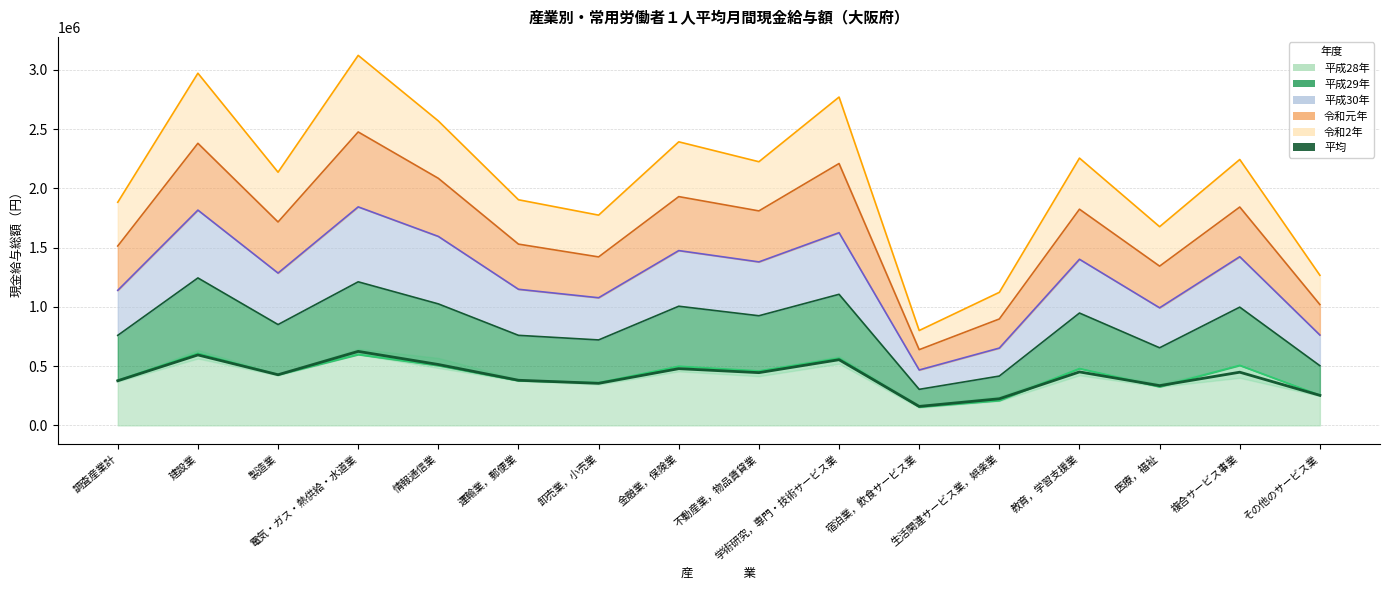

Reading left to right, transcribe all the data shown in this chart.

調査産業計=376619.0	建設業=594457.0	製造業=427354.8	電気・ガス・熱供給・水道業=624553.4	情報通信業=513896.8	運輸業，郵便業=380846.0	卸売業，小売業=354893.6	金融業，保険業=478637.6	不動産業，物品賃貸業=445035.6	学術研究，専門・技術サービス業=554213.6	宿泊業，飲食サービス業=160129.8	生活関連サービス業，娯楽業=224600.4	教育，学習支援業=451153.4	医療，福祉=335380.8	複合サービス事業=448816.0	その他のサービス業=253373.8